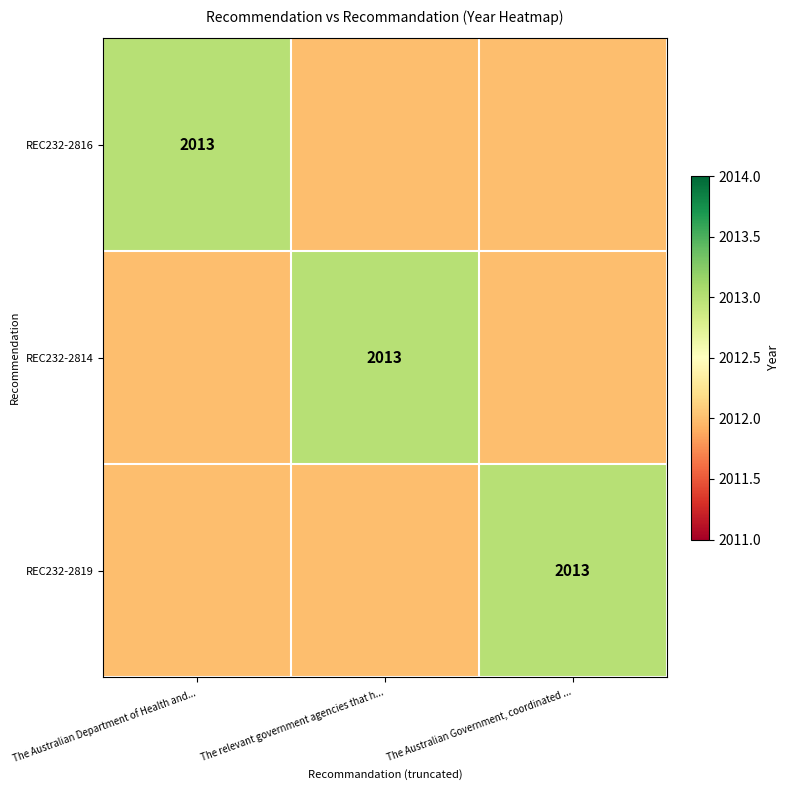

The value of REC232-2816 at The Australian Department of Health and... is 1045. True or false?

False